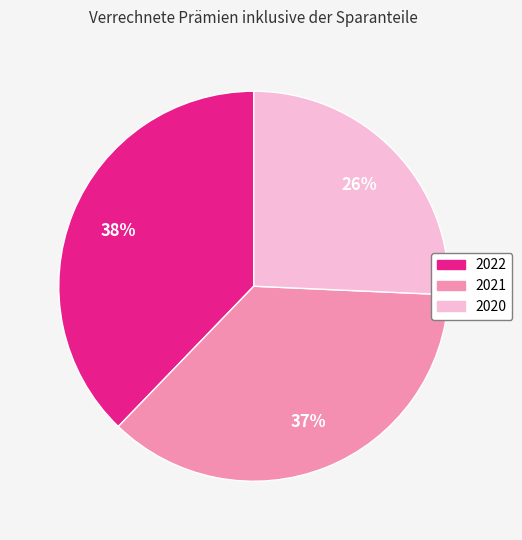

To the nearest percent, what is the average slice percentage?

33%